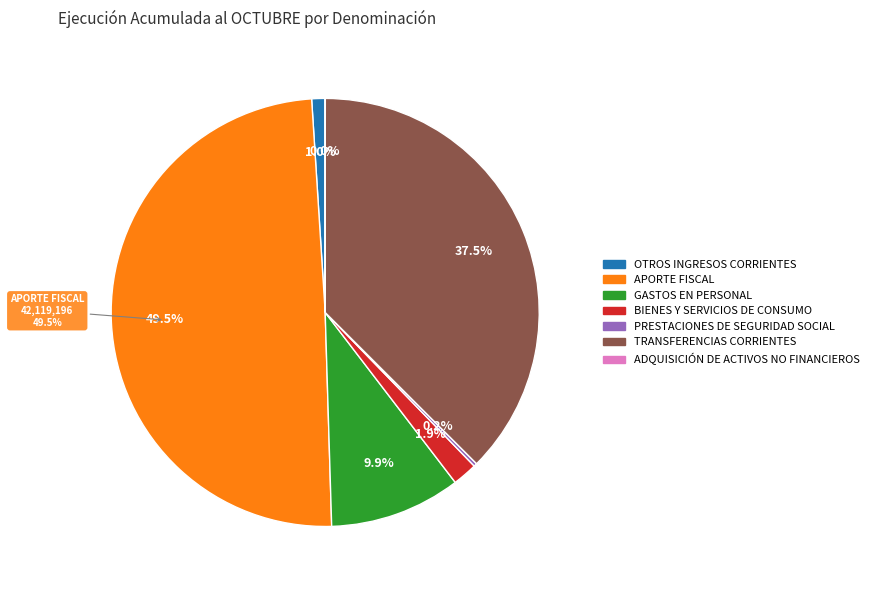

Which category has the biggest portion of the pie?

APORTE FISCAL